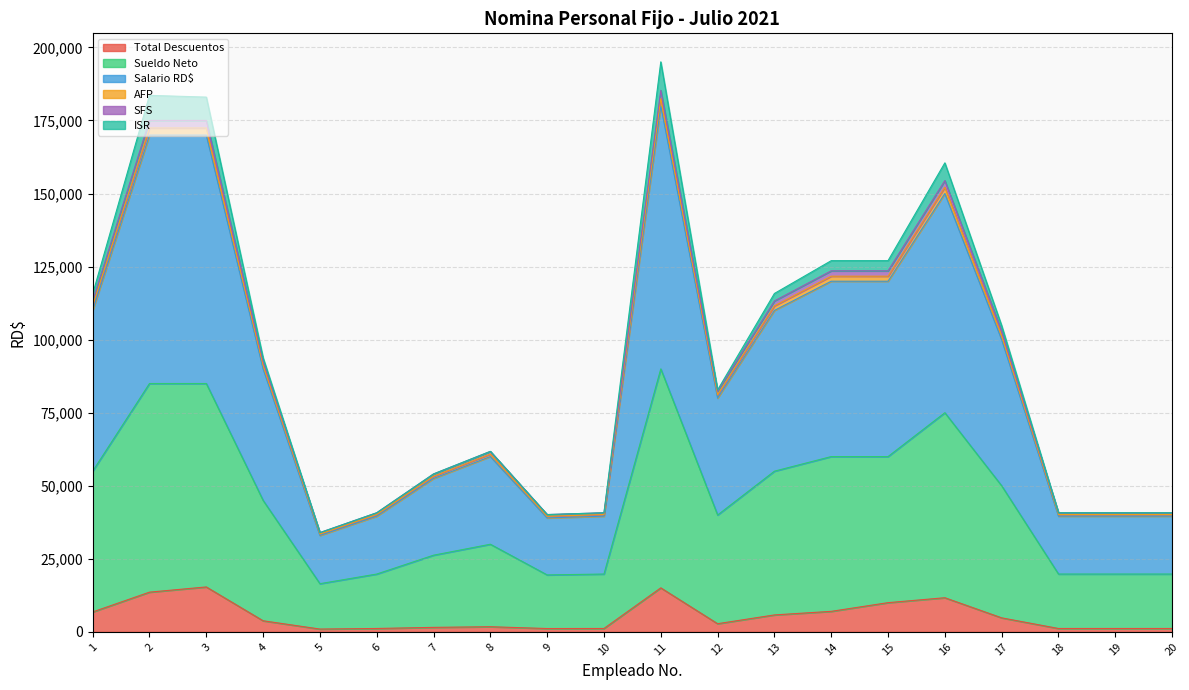

What is the value of the SFS point at the 17th from the left?

100000.0